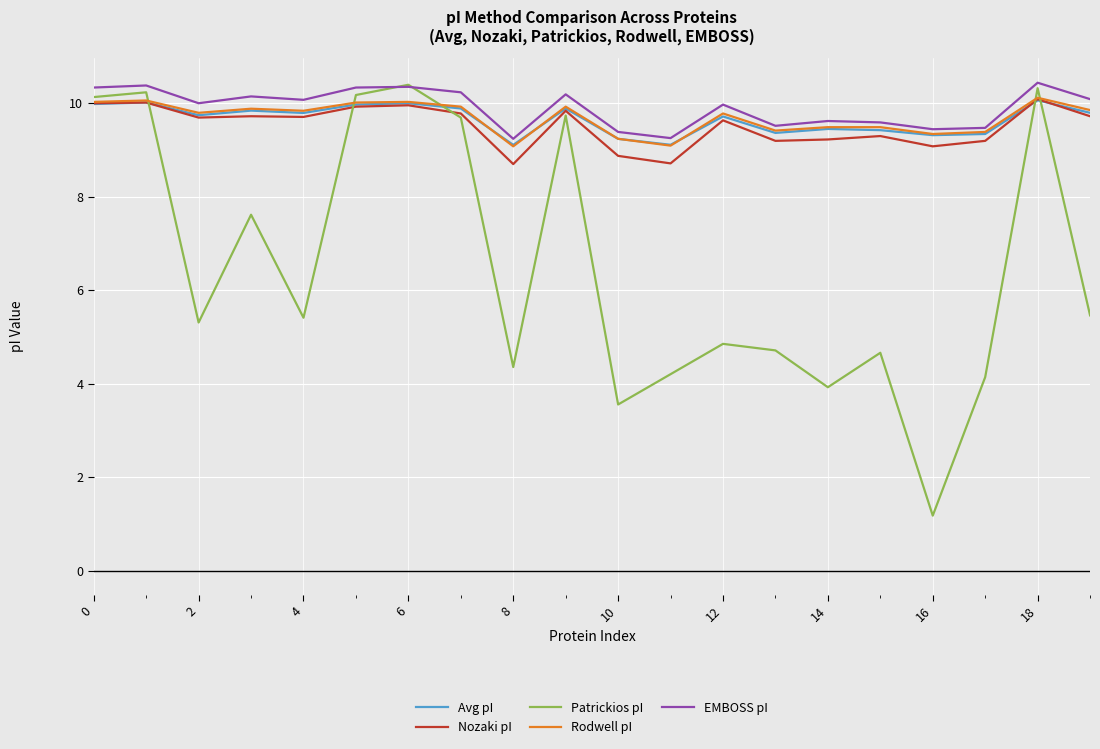

Which series has the widest spread of values?

Patrickios pI